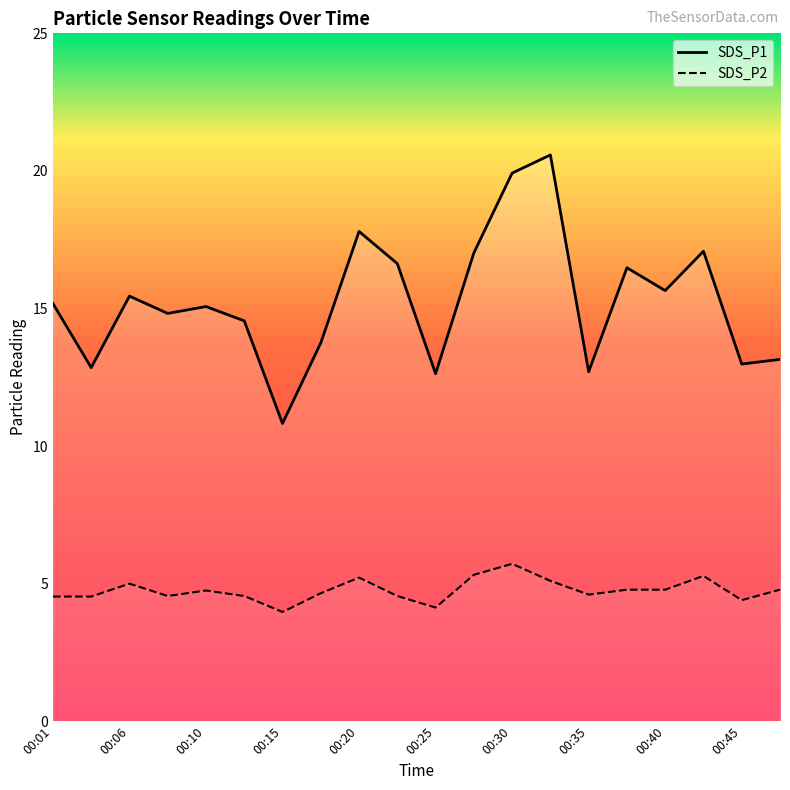

What is the sum of all SDS_P1 values?

305.1